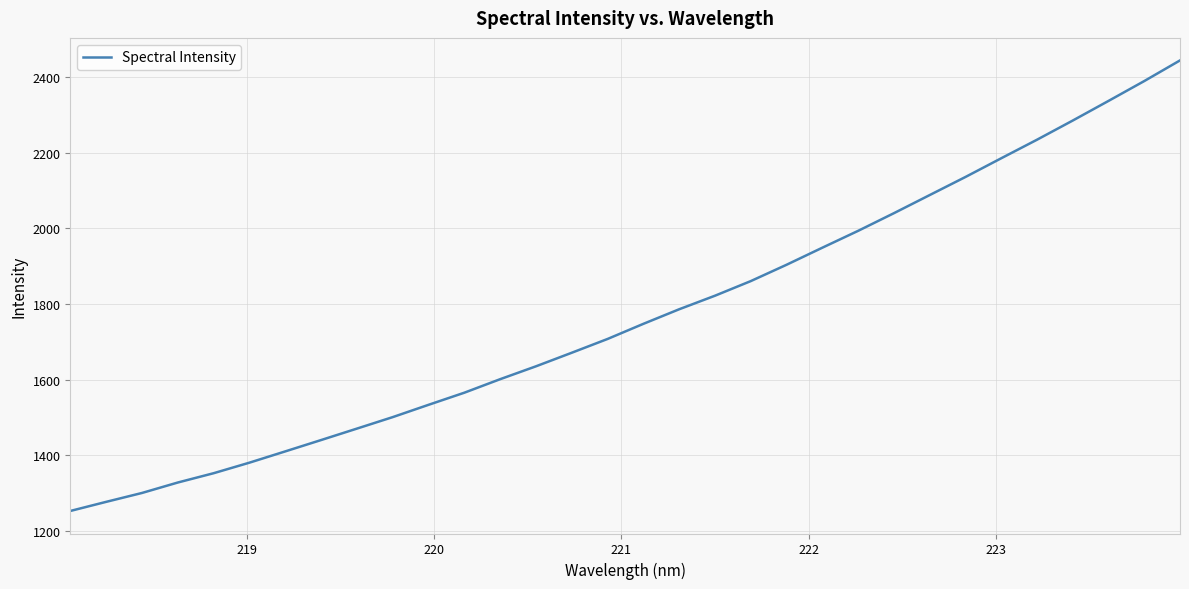

Is this an area chart (filled region under the line)?

No